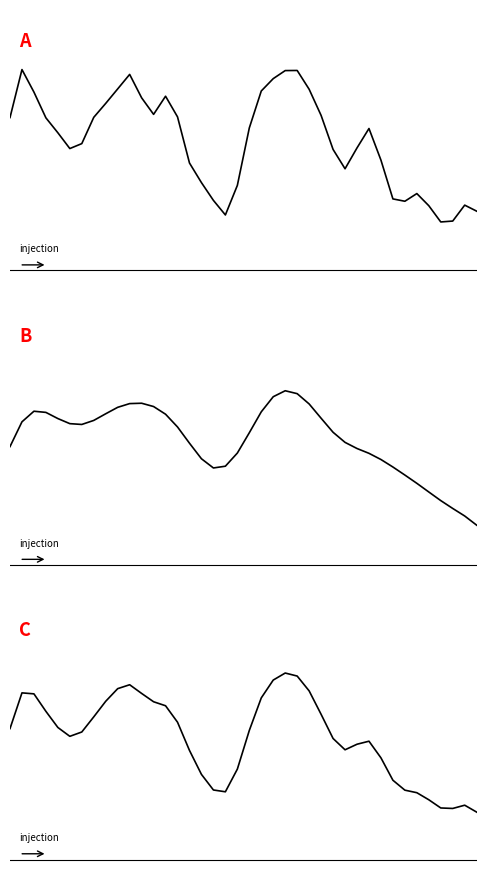

Between 17 and 30, which is larger?

30